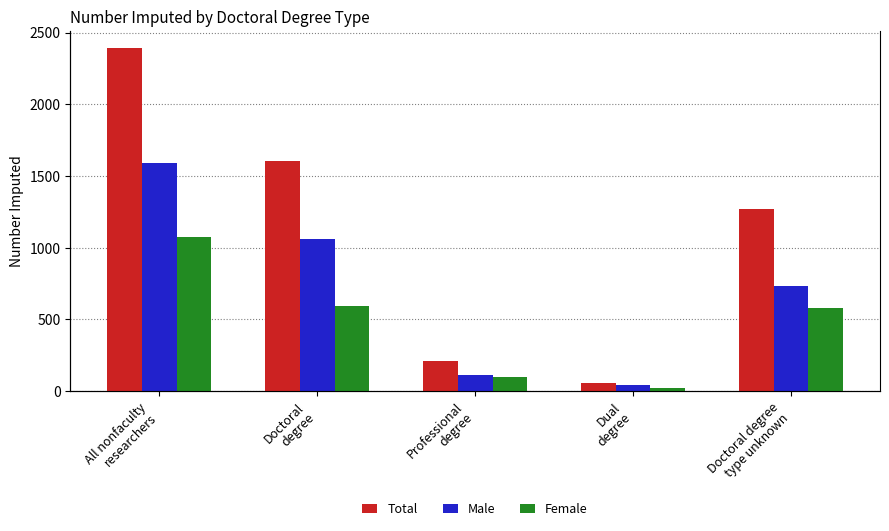

Does the chart contain stacked bars?

No